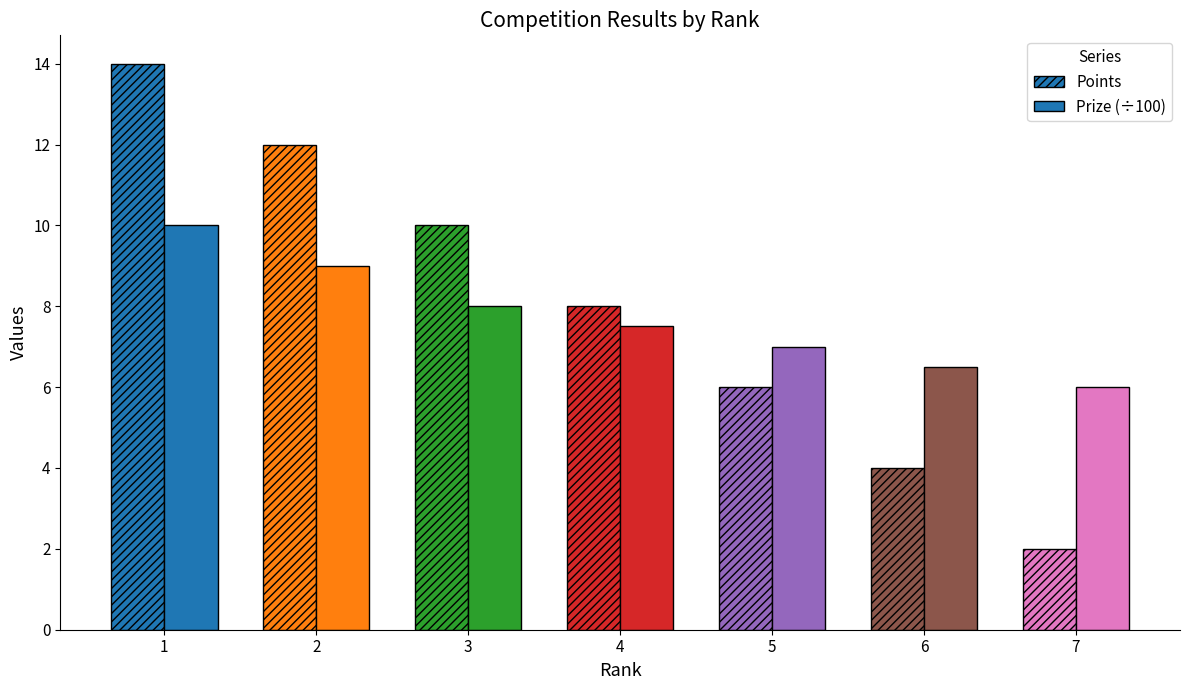

Where is Prize (÷100) nearest to the value 8?

3